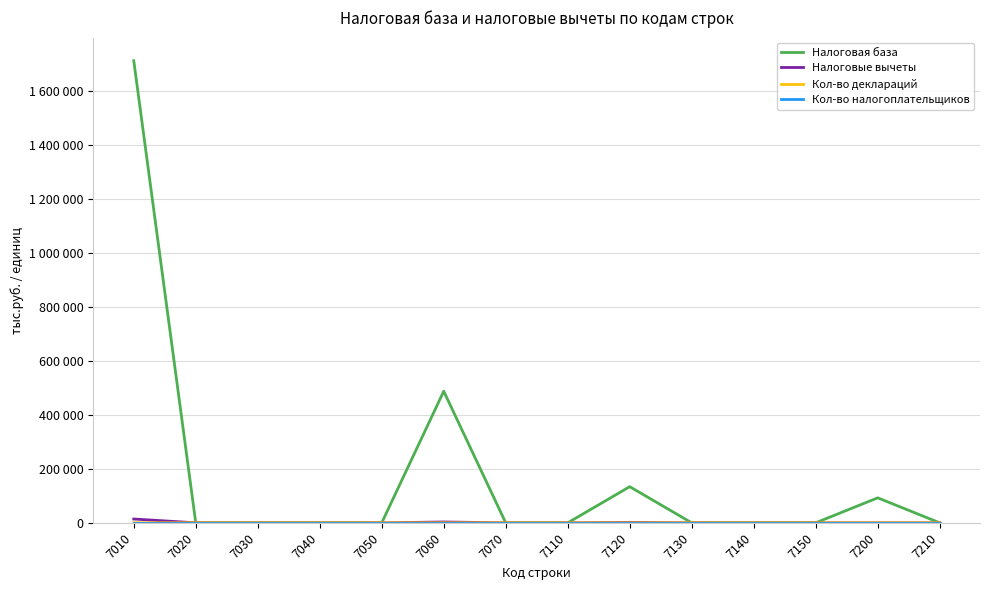

Which series has the largest total across all categories?

Налоговая база